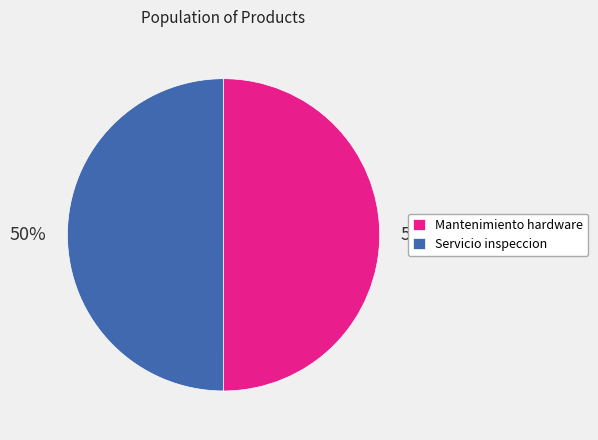

What is the ratio of the value at Mantenimiento hardware to the value at Servicio inspeccion?

1.0